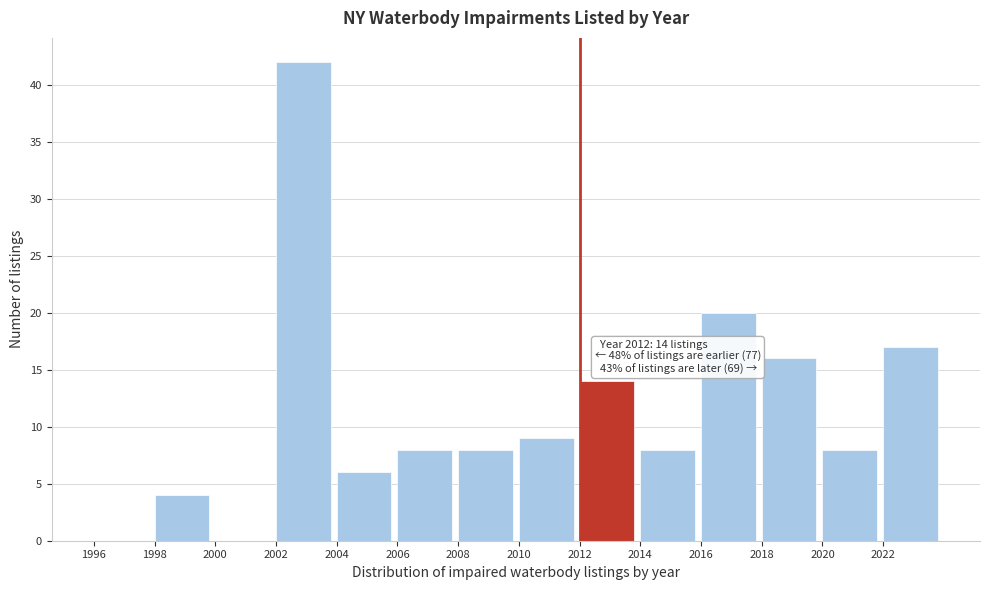

Over which range of the x-axis is the bar tallest?

2002 to 2004